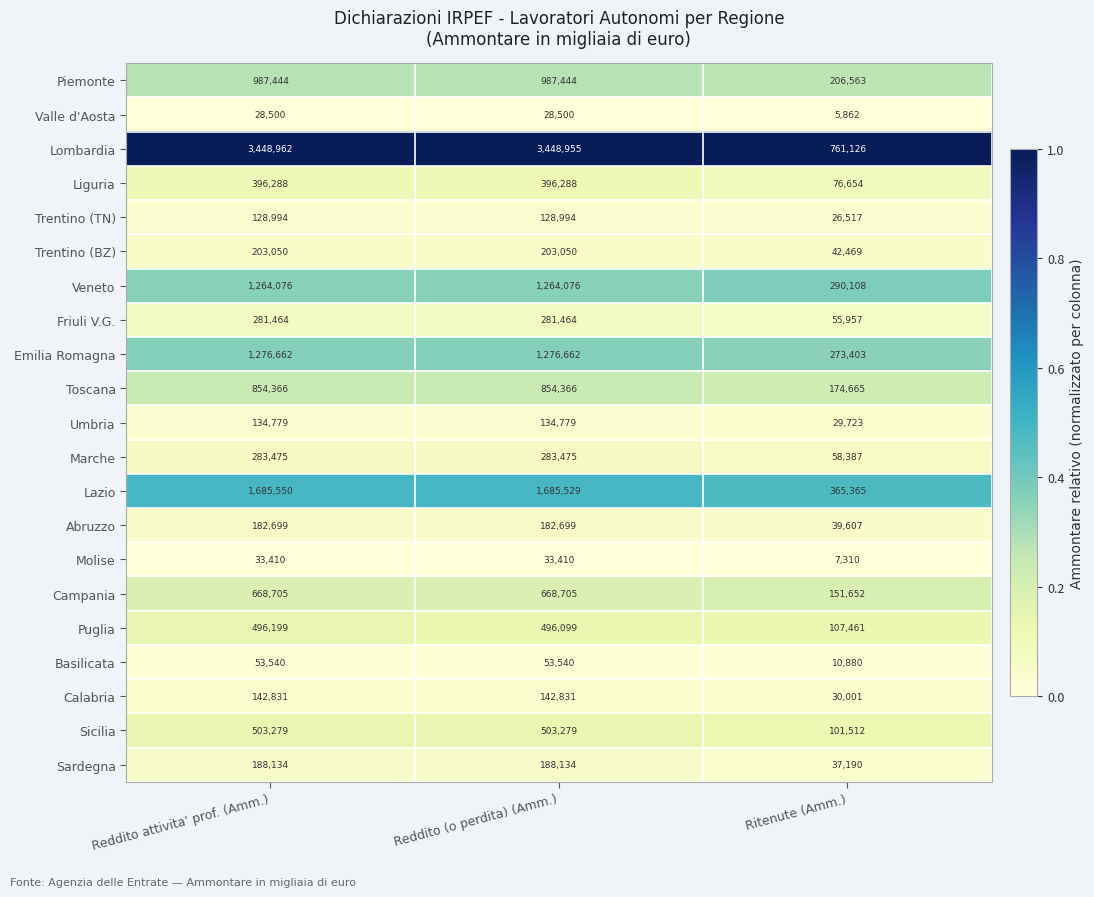

How many categories are shown in the chart?

3